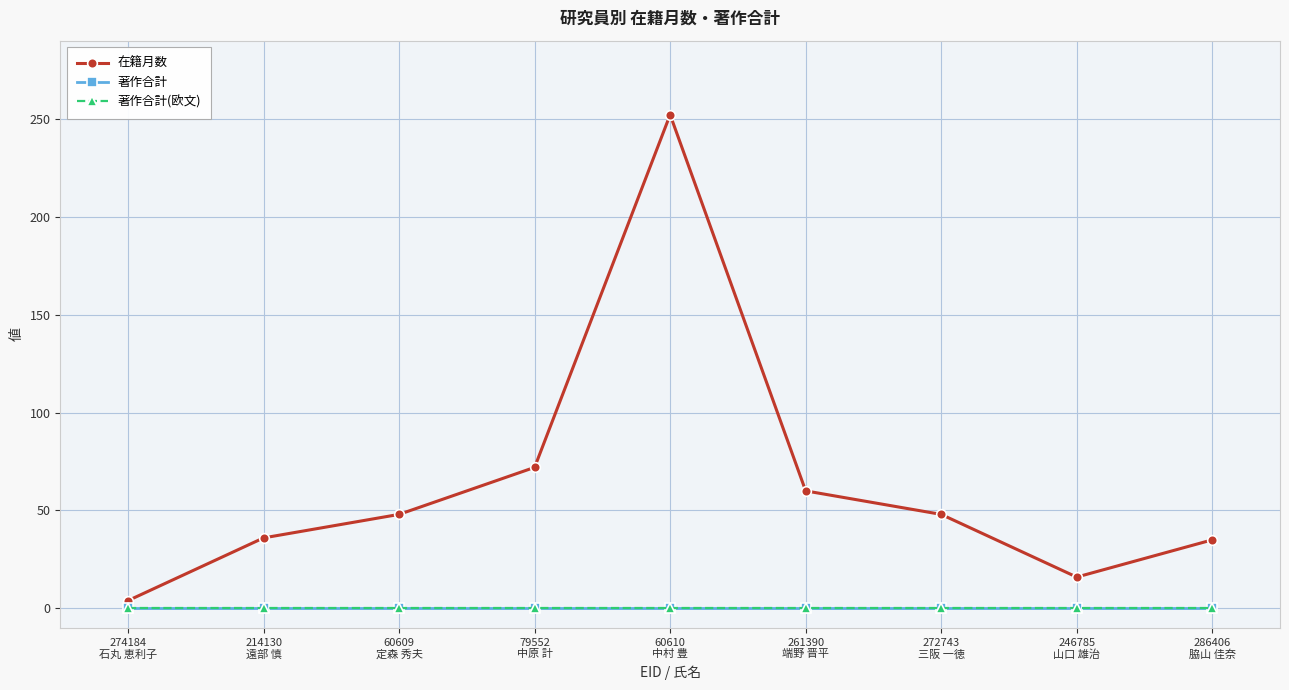

Which series has the largest range (max minus min)?

在籍月数